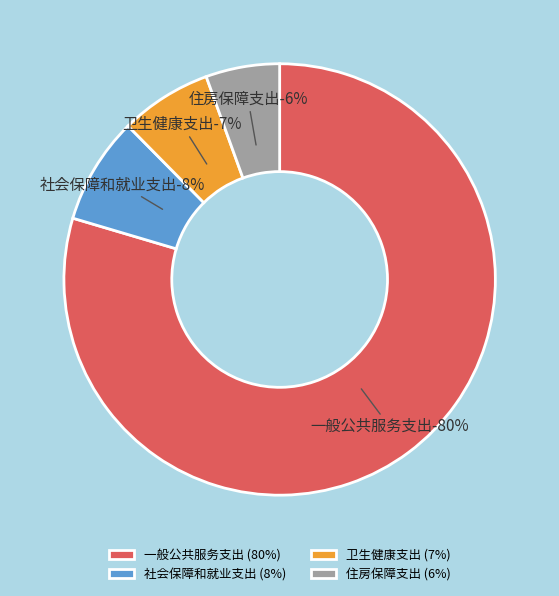

What percentage do 社会保障和就业支出 and 卫生健康支出 together represent?

14.9%